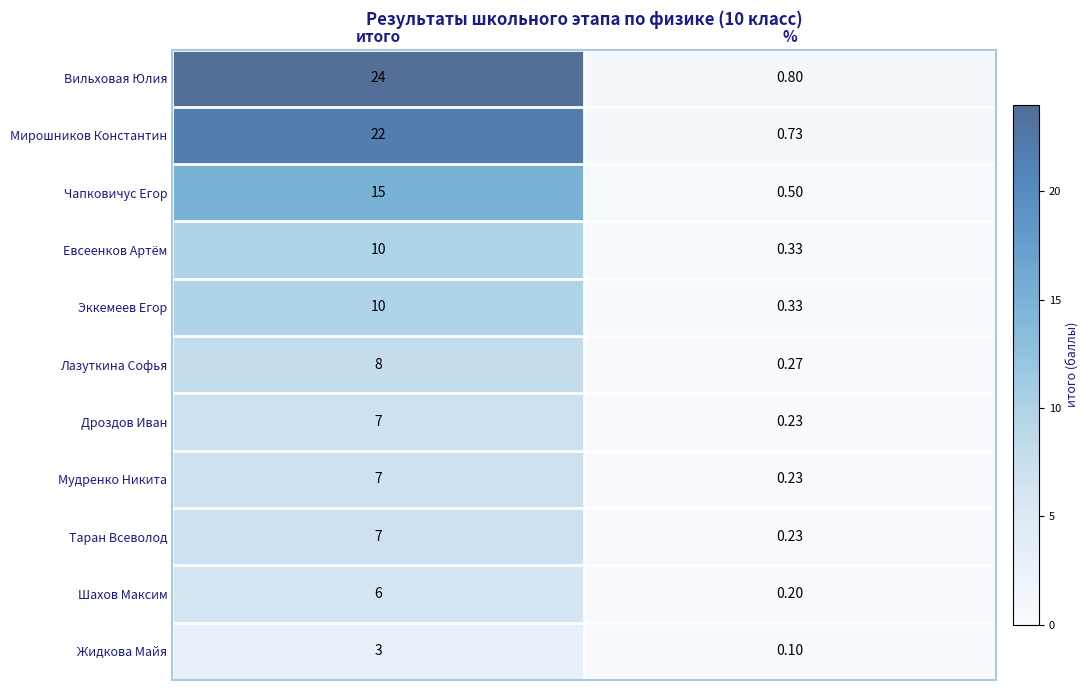

What is the total value across all series at итого?

119.0